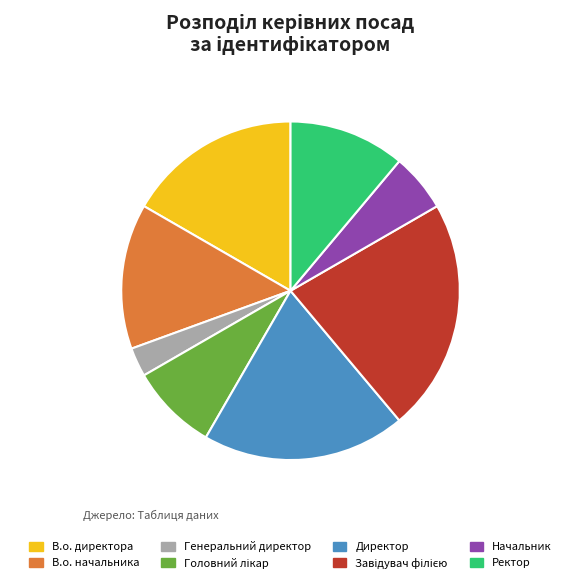

Combined, do В.о. начальника and Генеральний директор account for over 50%?

No